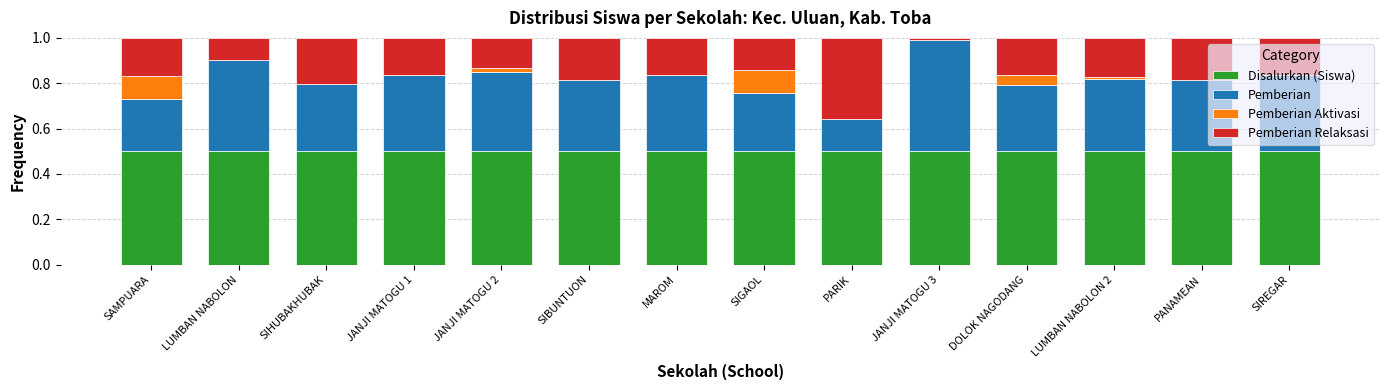

Does the chart contain stacked bars?

Yes